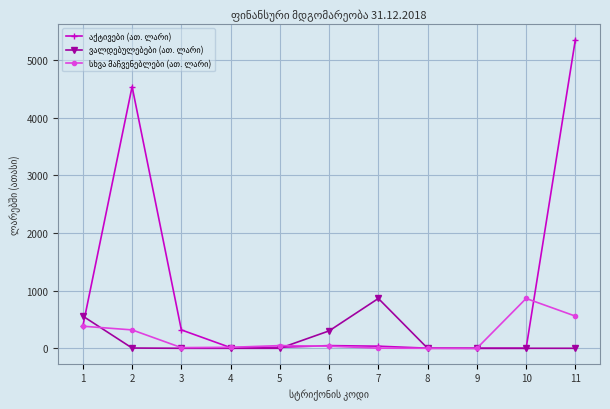

What is the total value across all series at 10?

865.0